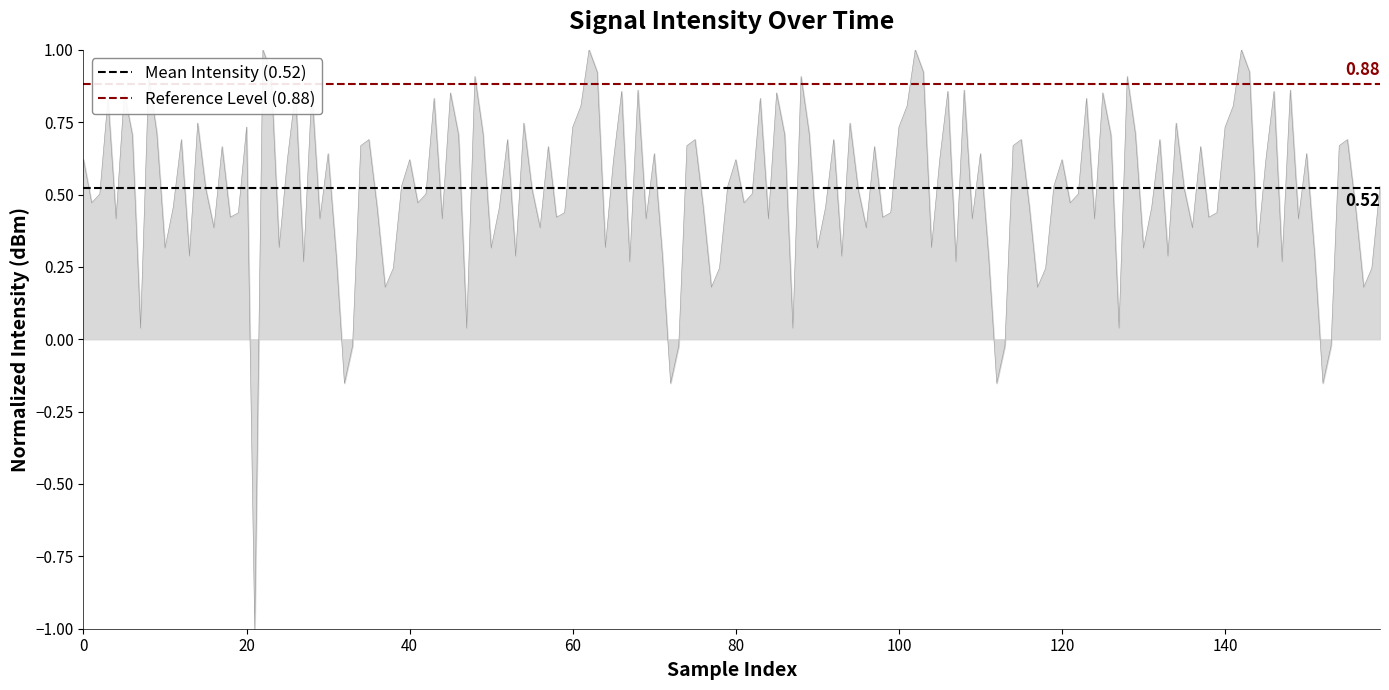

What are all the series names shown in the legend?

Mean Intensity (0.52), Reference Level (0.88)